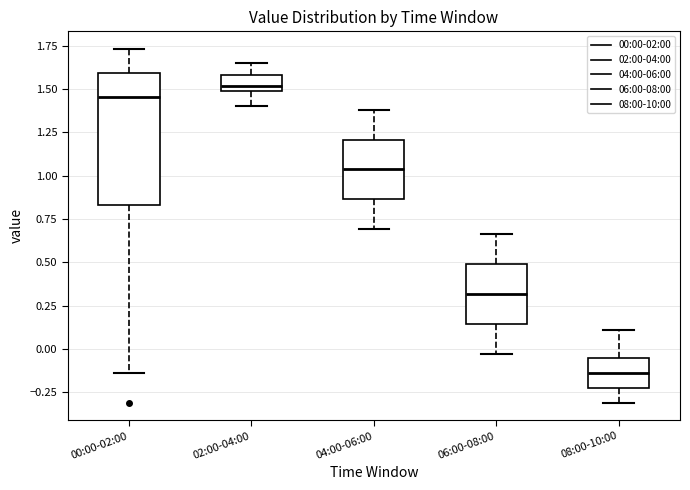

Reading left to right, transcribe this box plot: for each box, give where its median line is, the range the box spans, and where its two whiskers end, as read against the y-axis. The values are not printed on the chart, so give them approximately, as read against the axis.

00:00-02:00: median 1.45, box 0.85 to 1.60, whiskers -0.15 to 1.75
02:00-04:00: median 1.50 (just above the box's lower edge), box 1.50 to 1.60, whiskers 1.40 to 1.65
04:00-06:00: median 1.05, box 0.85 to 1.20, whiskers 0.70 to 1.40
06:00-08:00: median 0.30, box 0.15 to 0.50, whiskers -0.05 to 0.65
08:00-10:00: median -0.15, box -0.20 to -0.05, whiskers -0.30 to 0.10